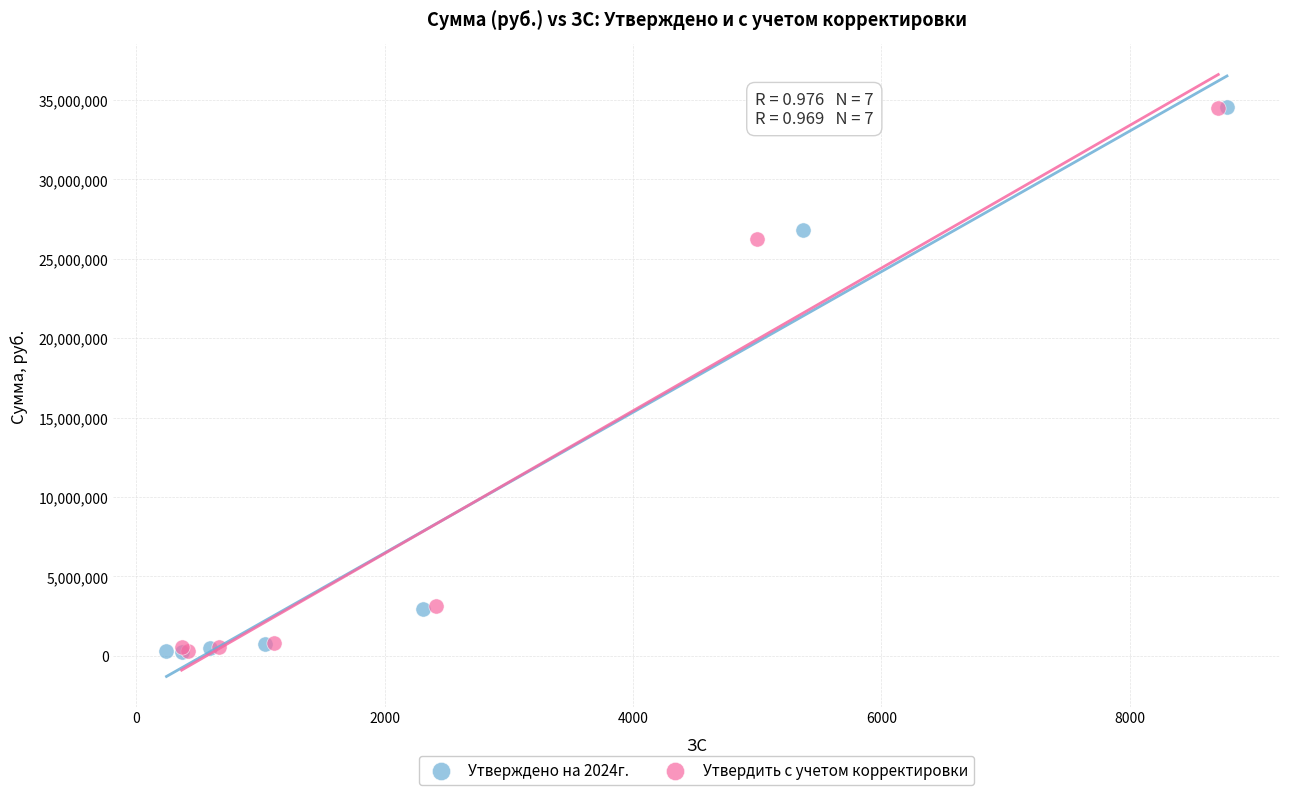

Which series has the largest Y range (max minus min)?

Утверждено на 2024г.